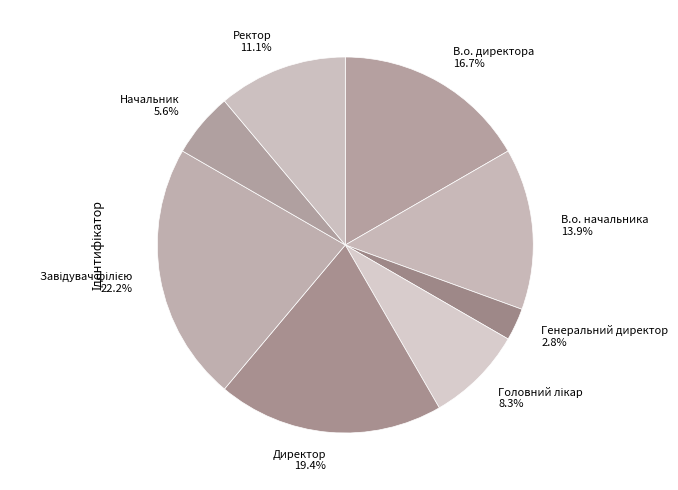

What is the smallest slice in the pie chart?

Генеральний директор